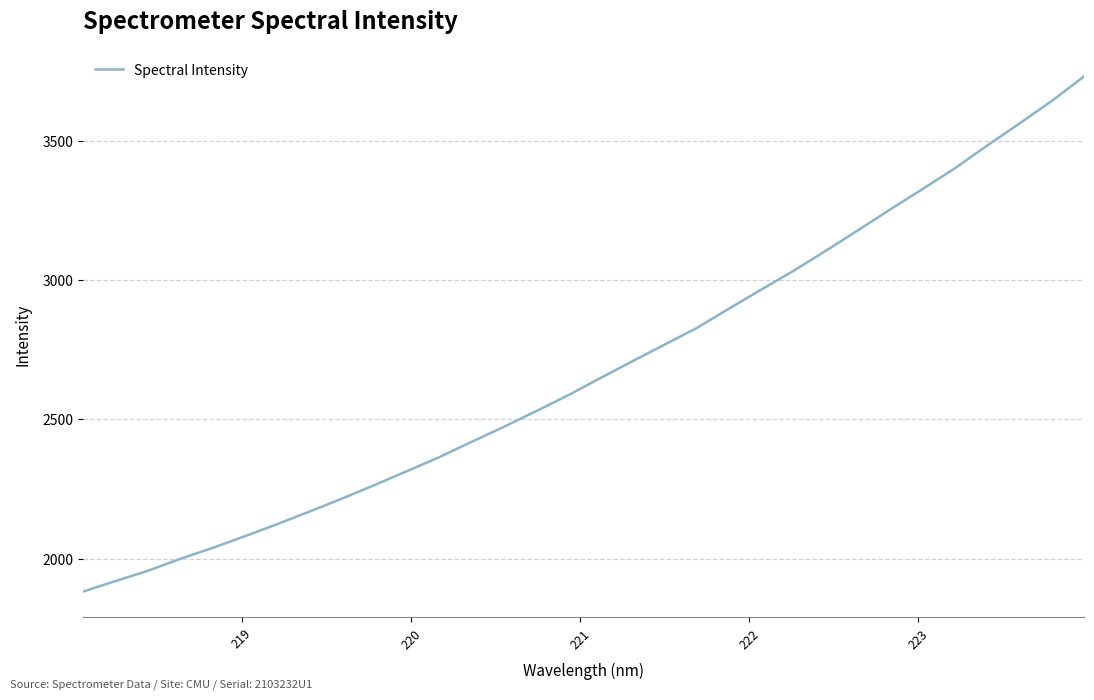

How many lines are shown in the chart?

1